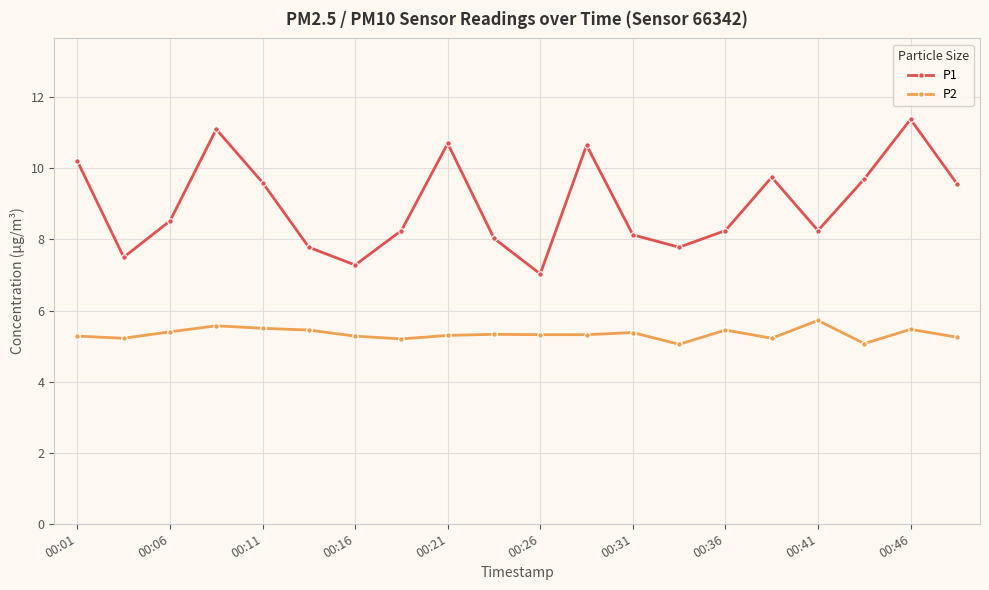

At how many categories does at least one series exceed 6?

20